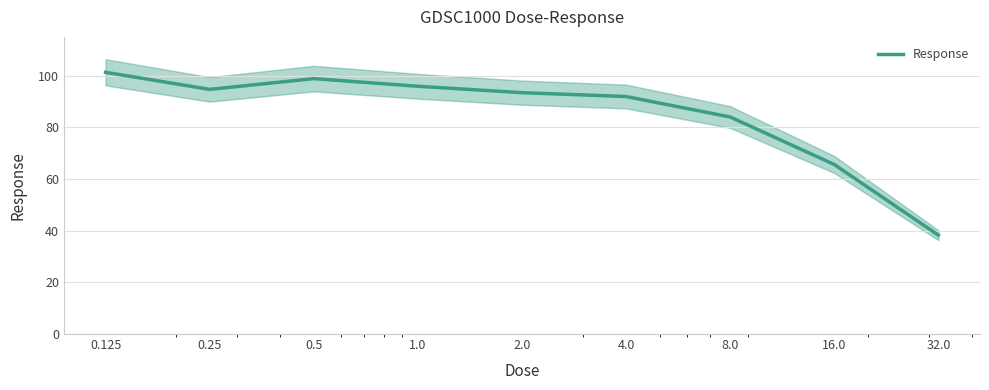

How many points are higher than both their immediate neighbors (excluding endpoints)?

1